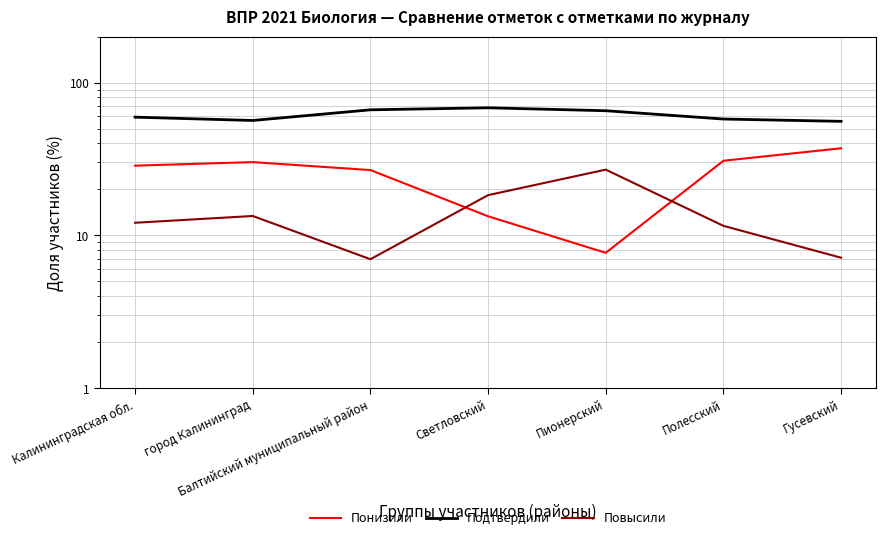

What is the label of the 3rd point from the right?

Пионерский